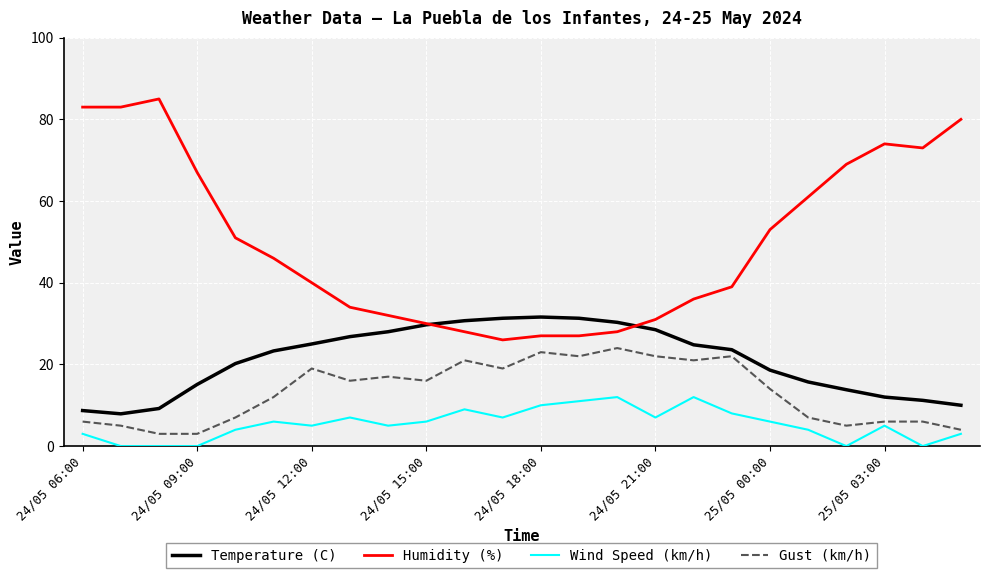

How many lines are shown in the chart?

4